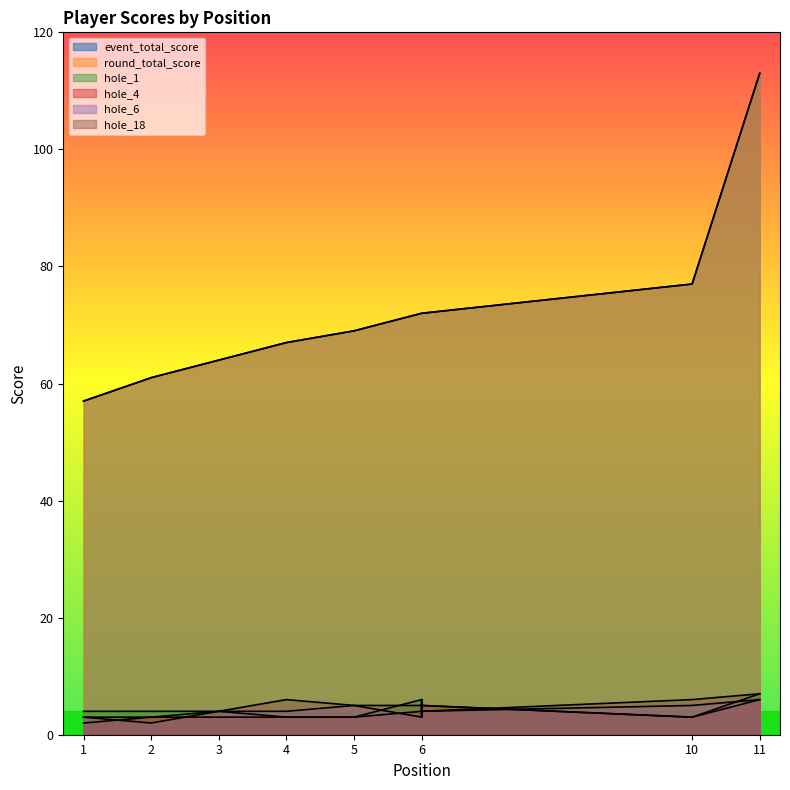

Rank the categories by hole_18 value from lowest to highest.

1, 2, 3, 6, 5, 6, 4, 6, 6, 10, 11